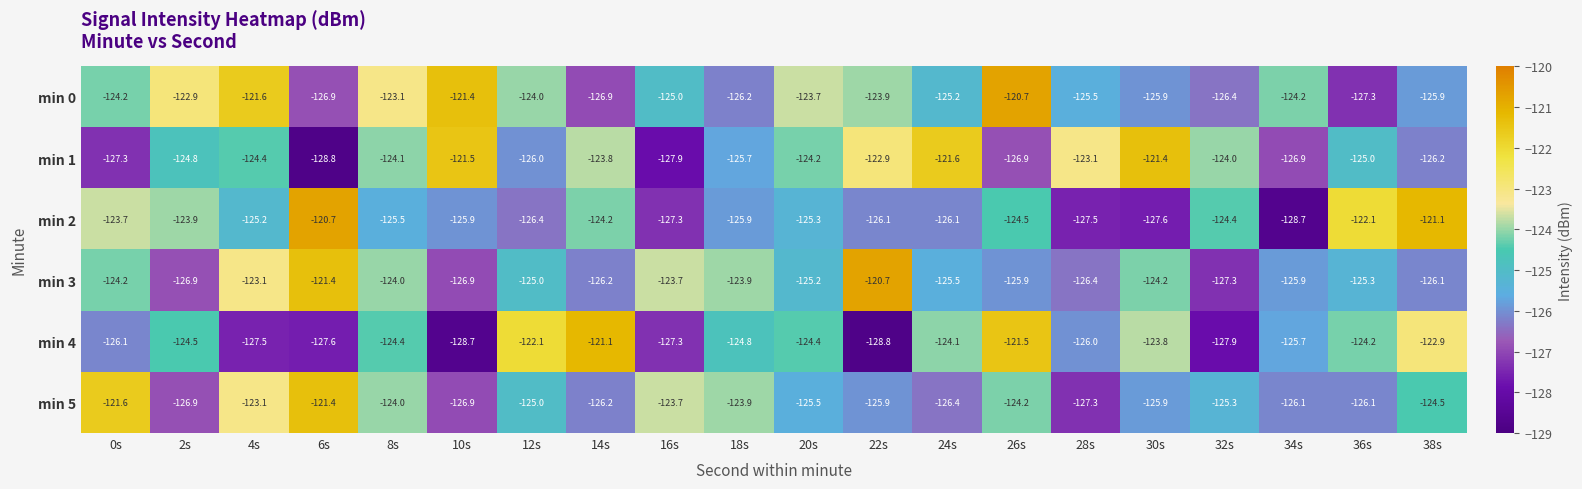

At 38s, list the series in order from smallest to largest.

min 1, min 3, min 0, min 5, min 4, min 2